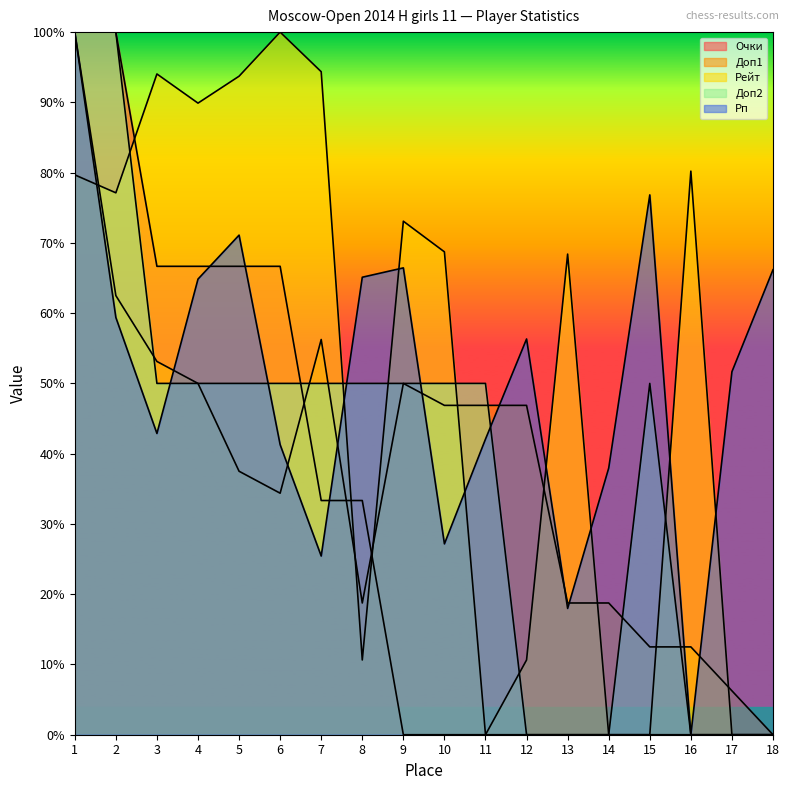

What is the total value across all series at 8?

1.8